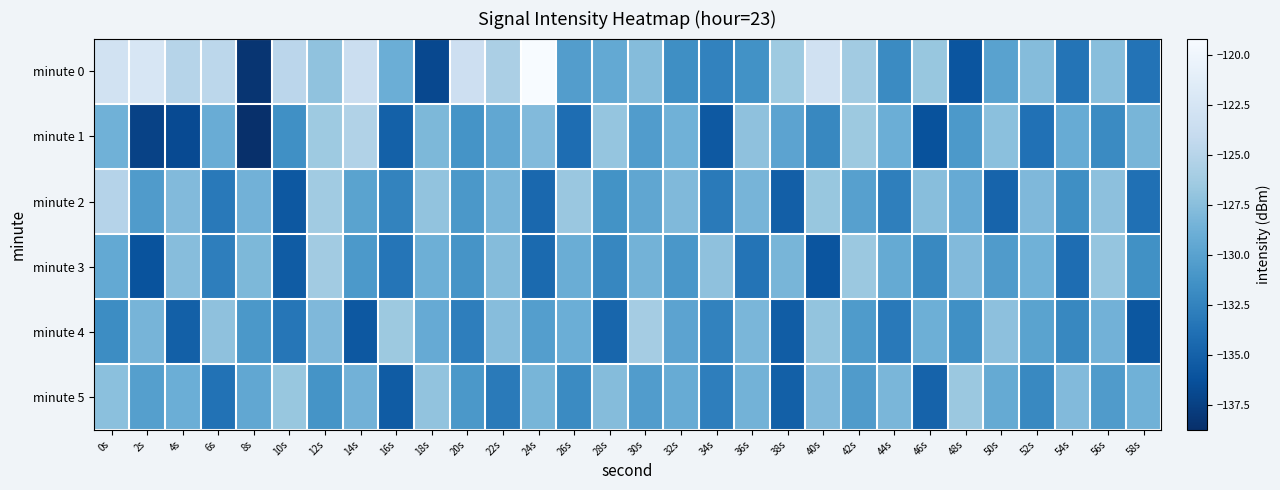

Reading right to left, what are all the values shown in this chart?

minute 0: 58s=-133.6	56s=-127.5	54s=-133.6	52s=-127.7	50s=-129.9	48s=-135.9	46s=-126.8	44s=-131.9	42s=-126.3	40s=-123.1	38s=-126.4	36s=-131.3	34s=-132.5	32s=-131.6	30s=-127.7	28s=-129.3	26s=-130.4	24s=-119.2	22s=-125.7	20s=-123.3	18s=-136.9	16s=-128.9	14s=-123.4	12s=-127.1	10s=-124.7	8s=-138.3	6s=-124.6	4s=-125.0	2s=-122.4	0s=-122.9
minute 1: 58s=-128.3	56s=-131.9	54s=-129.1	52s=-133.8	50s=-127.4	48s=-130.7	46s=-136.2	44s=-128.9	42s=-126.5	40s=-132.1	38s=-129.8	36s=-127.2	34s=-135.6	32s=-128.7	30s=-130.4	28s=-126.9	26s=-134.1	24s=-127.8	22s=-129.5	20s=-131.2	18s=-128.1	16s=-135.0	14s=-125.3	12s=-126.5	10s=-131.5	8s=-138.7	6s=-129.1	4s=-136.7	2s=-137.3	0s=-128.7
minute 2: 58s=-133.9	56s=-127.3	54s=-131.6	52s=-128.0	50s=-134.8	48s=-129.2	46s=-127.5	44s=-132.7	42s=-130.1	40s=-126.8	38s=-135.2	36s=-128.4	34s=-133.1	32s=-127.9	30s=-129.6	28s=-131.3	26s=-126.7	24s=-134.5	22s=-128.2	20s=-130.8	18s=-127.1	16s=-132.4	14s=-129.9	12s=-126.3	10s=-135.7	8s=-128.6	6s=-133.2	4s=-127.8	2s=-130.5	0s=-125.1
minute 3: 58s=-131.4	56s=-126.9	54s=-134.1	52s=-128.7	50s=-130.5	48s=-127.8	46s=-132.0	44s=-129.3	42s=-126.6	40s=-135.9	38s=-128.3	36s=-133.6	34s=-127.2	32s=-130.9	30s=-128.5	28s=-132.2	26s=-129.0	24s=-134.3	22s=-127.7	20s=-131.1	18s=-128.8	16s=-133.5	14s=-130.7	12s=-126.2	10s=-135.4	8s=-128.1	6s=-132.8	4s=-127.6	2s=-136.1	0s=-129.4
minute 4: 58s=-135.8	56s=-128.6	54s=-132.1	52s=-129.9	50s=-127.3	48s=-131.5	46s=-128.8	44s=-133.2	42s=-130.6	40s=-127.0	38s=-135.3	36s=-128.2	34s=-132.5	32s=-129.8	30s=-126.1	28s=-134.6	26s=-128.9	24s=-130.3	22s=-127.6	20s=-132.8	18s=-129.2	16s=-126.5	14s=-135.7	12s=-128.0	10s=-133.4	8s=-130.8	6s=-127.2	4s=-135.1	2s=-128.4	0s=-131.7
minute 5: 58s=-128.7	56s=-130.5	54s=-127.8	52s=-132.0	50s=-129.3	48s=-126.6	46s=-134.9	44s=-128.2	42s=-130.5	40s=-127.8	38s=-135.1	36s=-128.5	34s=-132.8	32s=-129.1	30s=-130.4	28s=-127.7	26s=-131.9	24s=-128.3	22s=-133.1	20s=-130.8	18s=-127.1	16s=-135.4	14s=-128.6	12s=-131.2	10s=-126.8	8s=-129.5	6s=-133.7	4s=-128.9	2s=-130.2	0s=-127.4